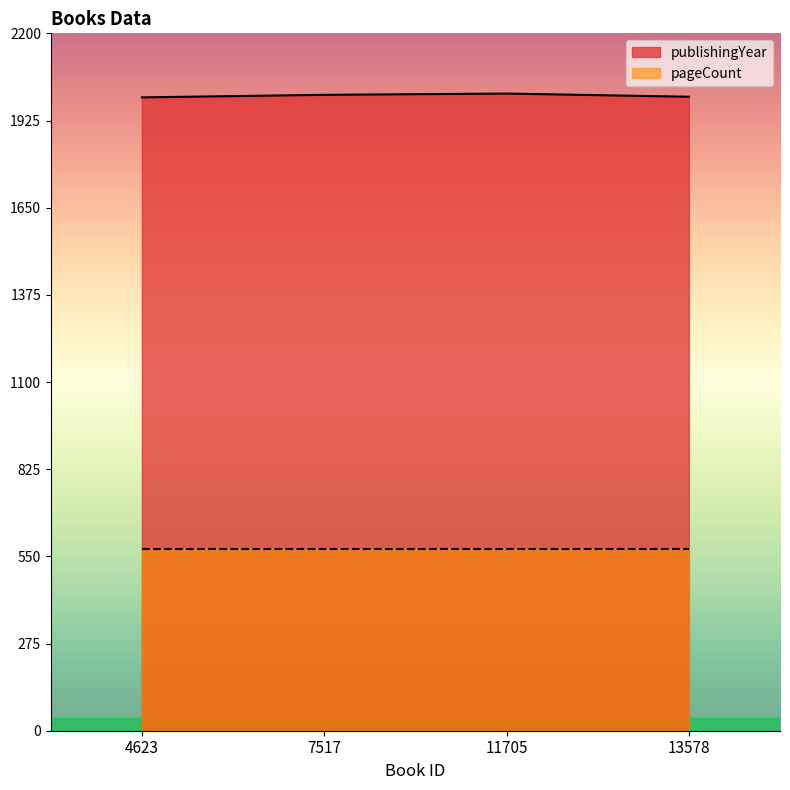

True or false: the data has more than 2 interior local peaks.

False